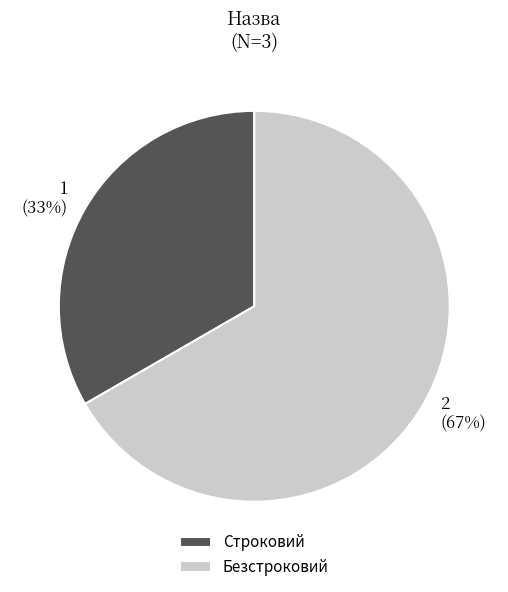

Rank the categories by value from lowest to highest.

Строковий, Безстроковий